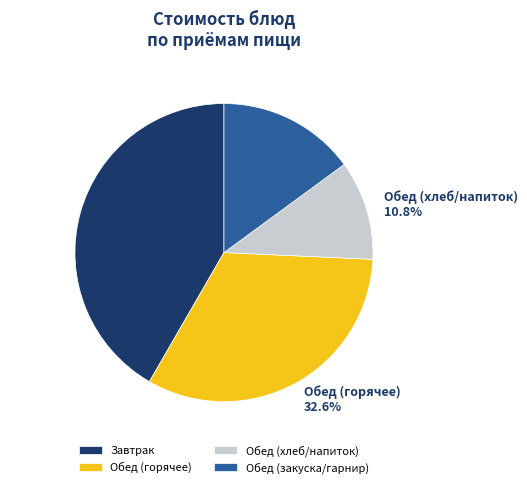

What portion of the pie excludes Обед (горячее)?

67.4%